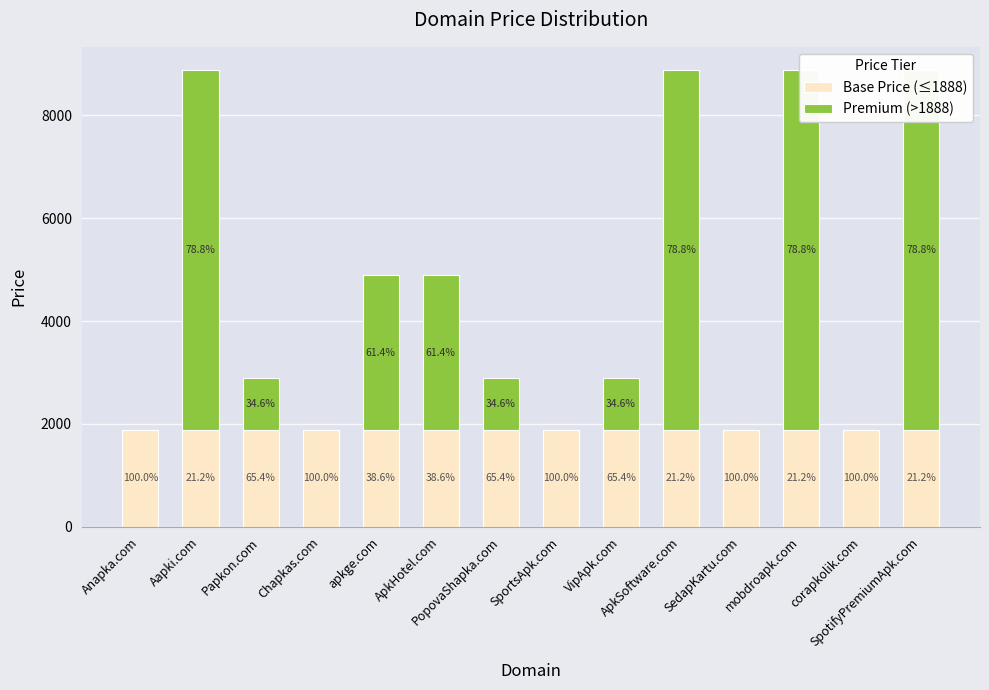

Reading right to left, what are all the values shown in this chart?

Base Price (≤1888): SpotifyPremiumApk.com=1888	corapkolik.com=1888	mobdroapk.com=1888	SedapKartu.com=1888	ApkSoftware.com=1888	VipApk.com=1888	SportsApk.com=1888	PopovaShapka.com=1888	ApkHotel.com=1888	apkge.com=1888	Chapkas.com=1888	Papkon.com=1888	Aapki.com=1888	Anapka.com=1888
Premium (>1888): SpotifyPremiumApk.com=7000	corapkolik.com=0	mobdroapk.com=7000	SedapKartu.com=0	ApkSoftware.com=7000	VipApk.com=1000	SportsApk.com=0	PopovaShapka.com=1000	ApkHotel.com=3000	apkge.com=3000	Chapkas.com=0	Papkon.com=1000	Aapki.com=7000	Anapka.com=0